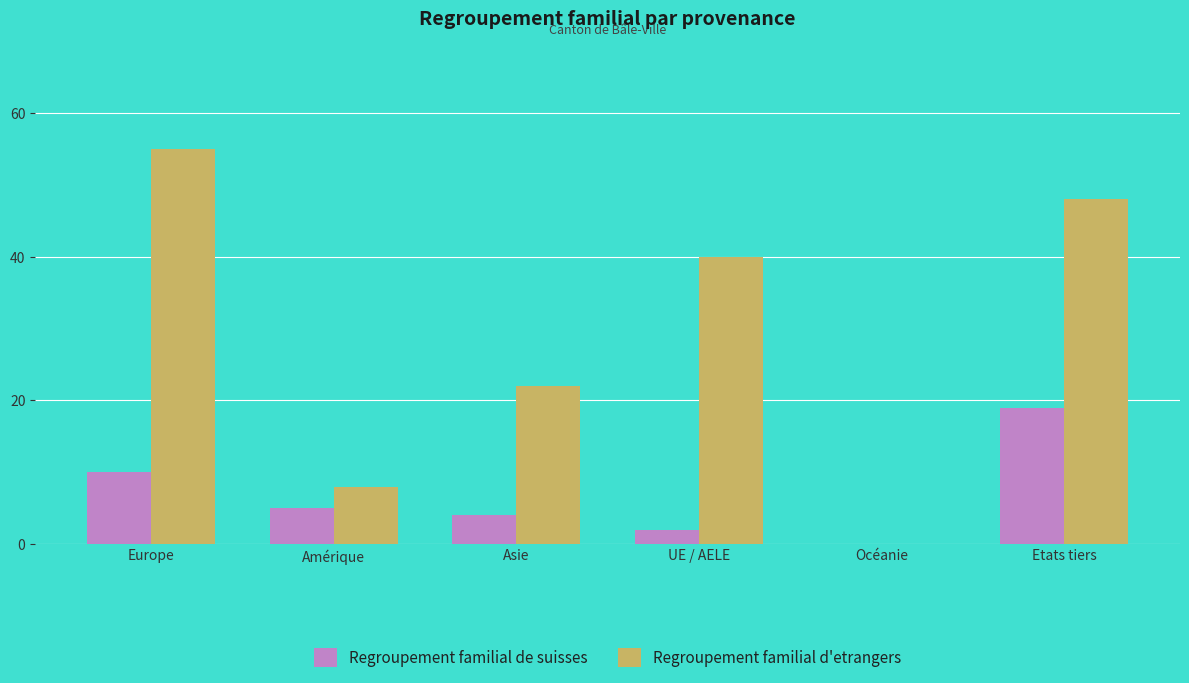

The value of Regroupement familial de suisses at Asie is 4. True or false?

True